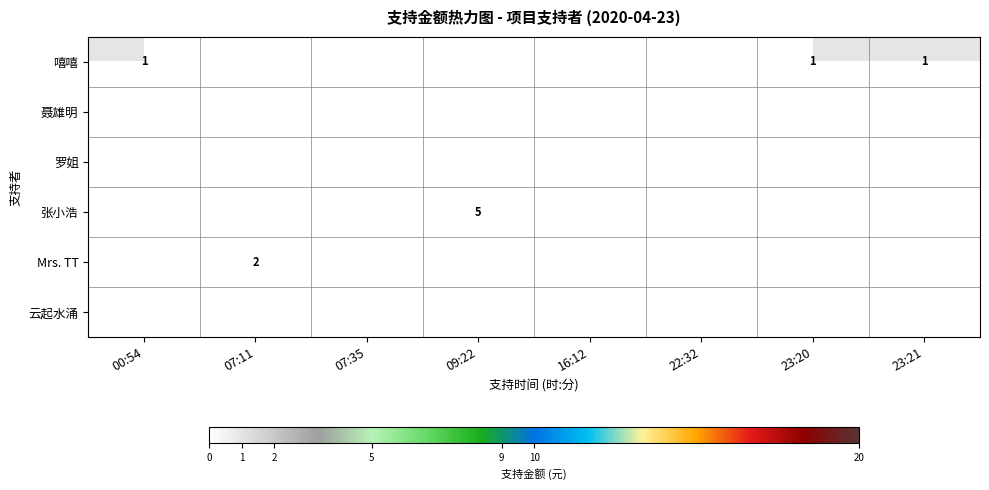

Is it true that 嘻嘻 equals 1 at 23:21?

True